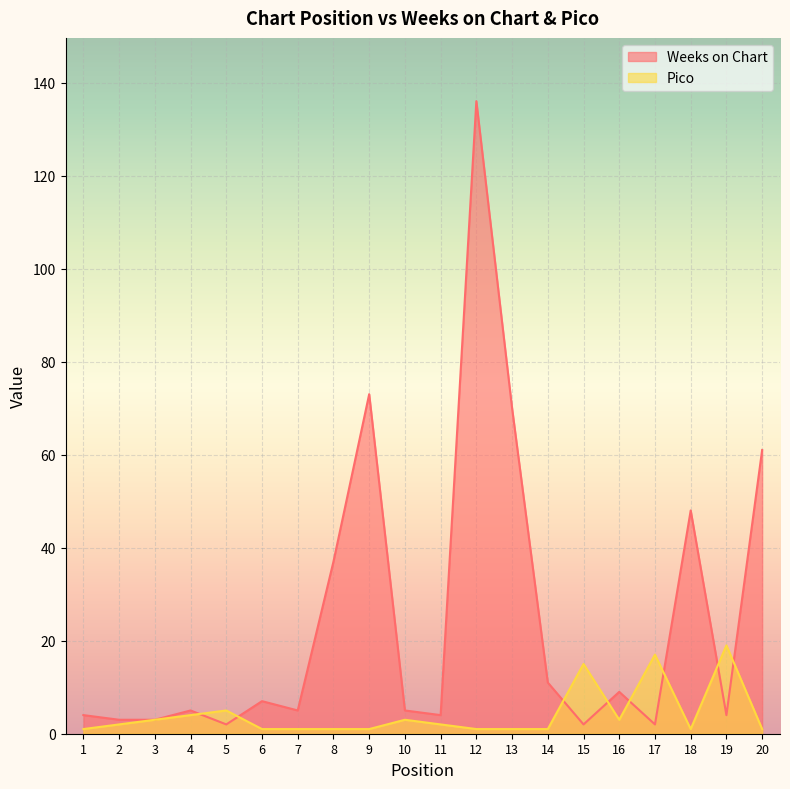

Reading left to right, extract all data points from this chart.

Weeks on Chart: 4	3	3	5	2	7	5	37	73	5	4	136	70	11	2	9	2	48	4	61
Pico: 1	2	3	4	5	1	1	1	1	3	2	1	1	1	15	3	17	1	19	1